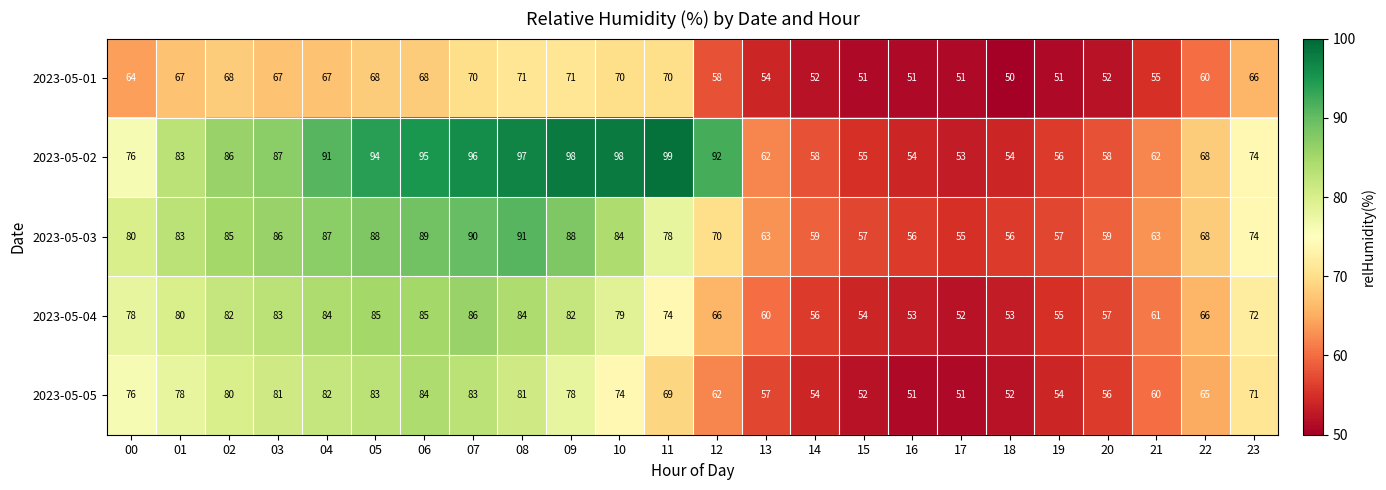

Rank the series by their maximum value, from lowest to highest.

2023-05-01, 2023-05-05, 2023-05-04, 2023-05-03, 2023-05-02